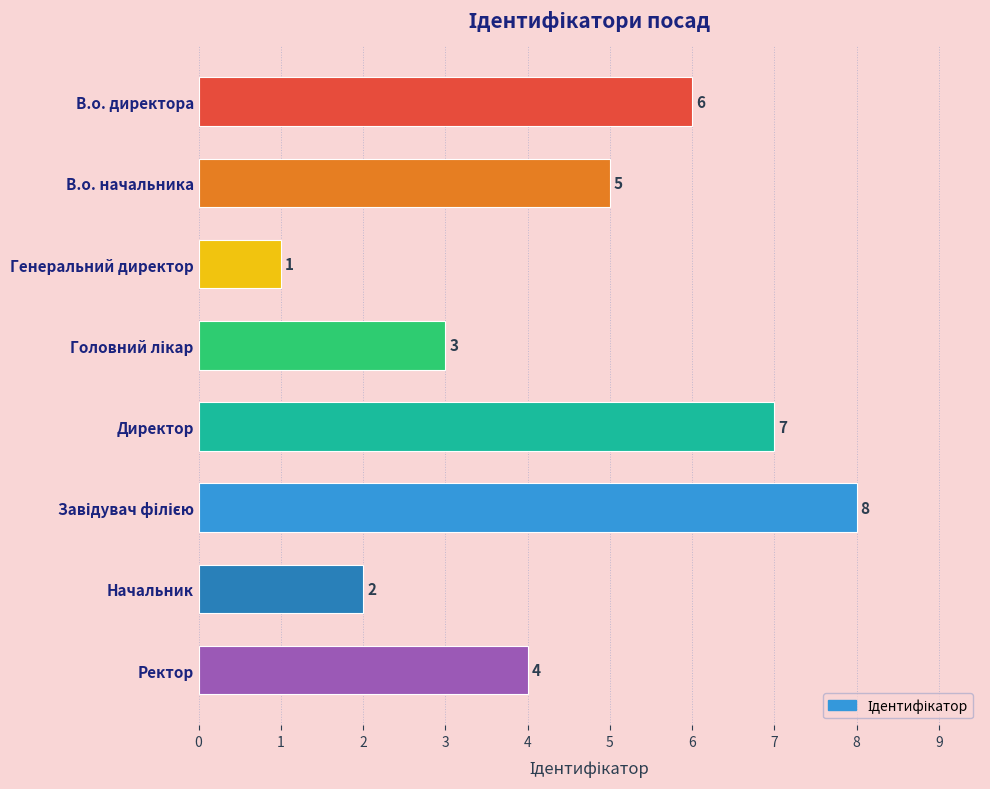

Is it true that the value at Начальник is 1?

False